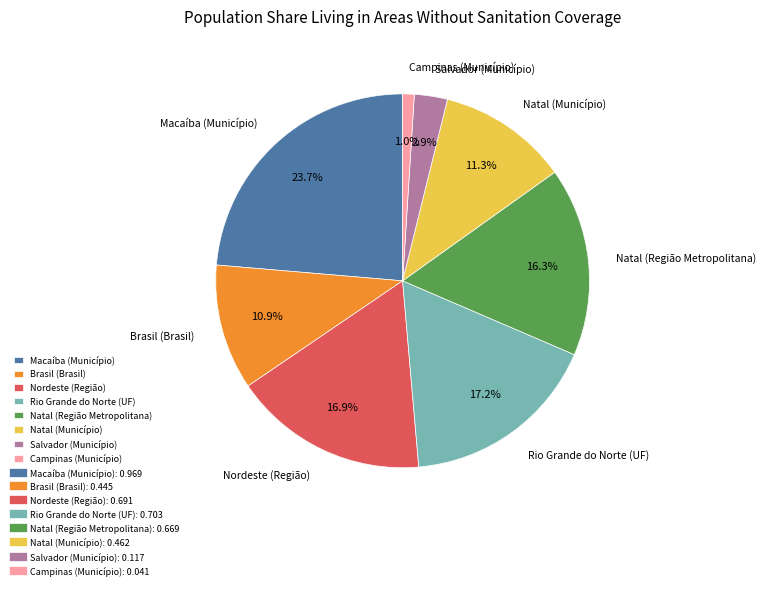

What percentage is NOT represented by Salvador (Município)?

97.1%